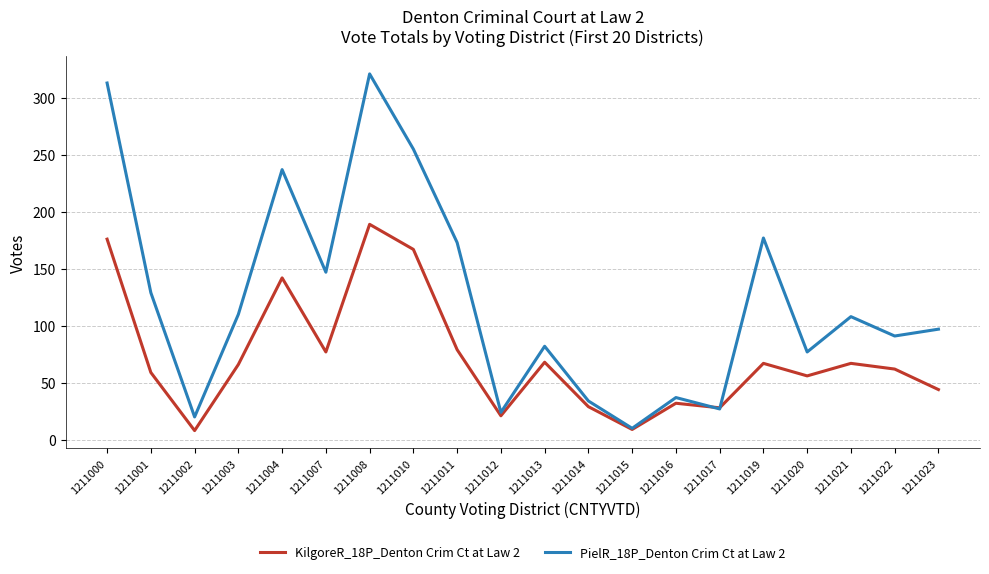

How many interior local peaks does the PielR_18P_Denton Crim Ct at Law 2 series have?

6